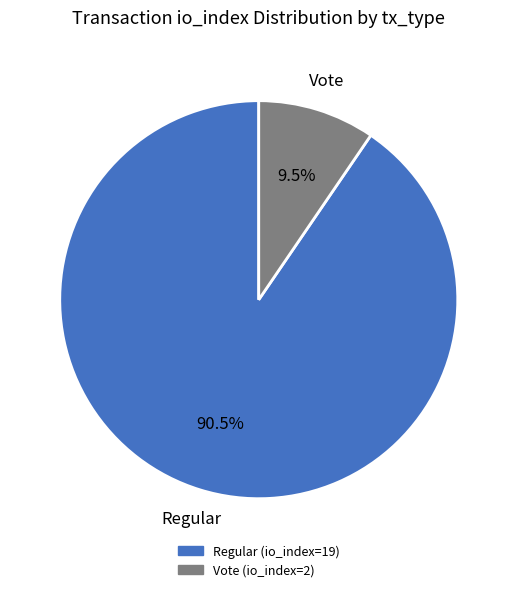

What is the ratio of the value at Regular (io_index=19) to the value at Vote (io_index=2)?

9.5